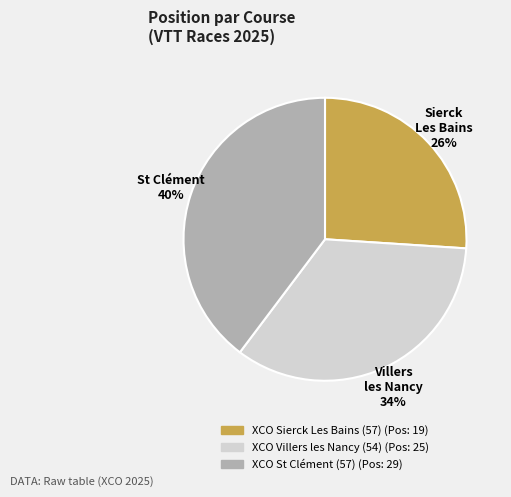

True or false: XCO St Clément (57) accounts for 29% of the total.

False